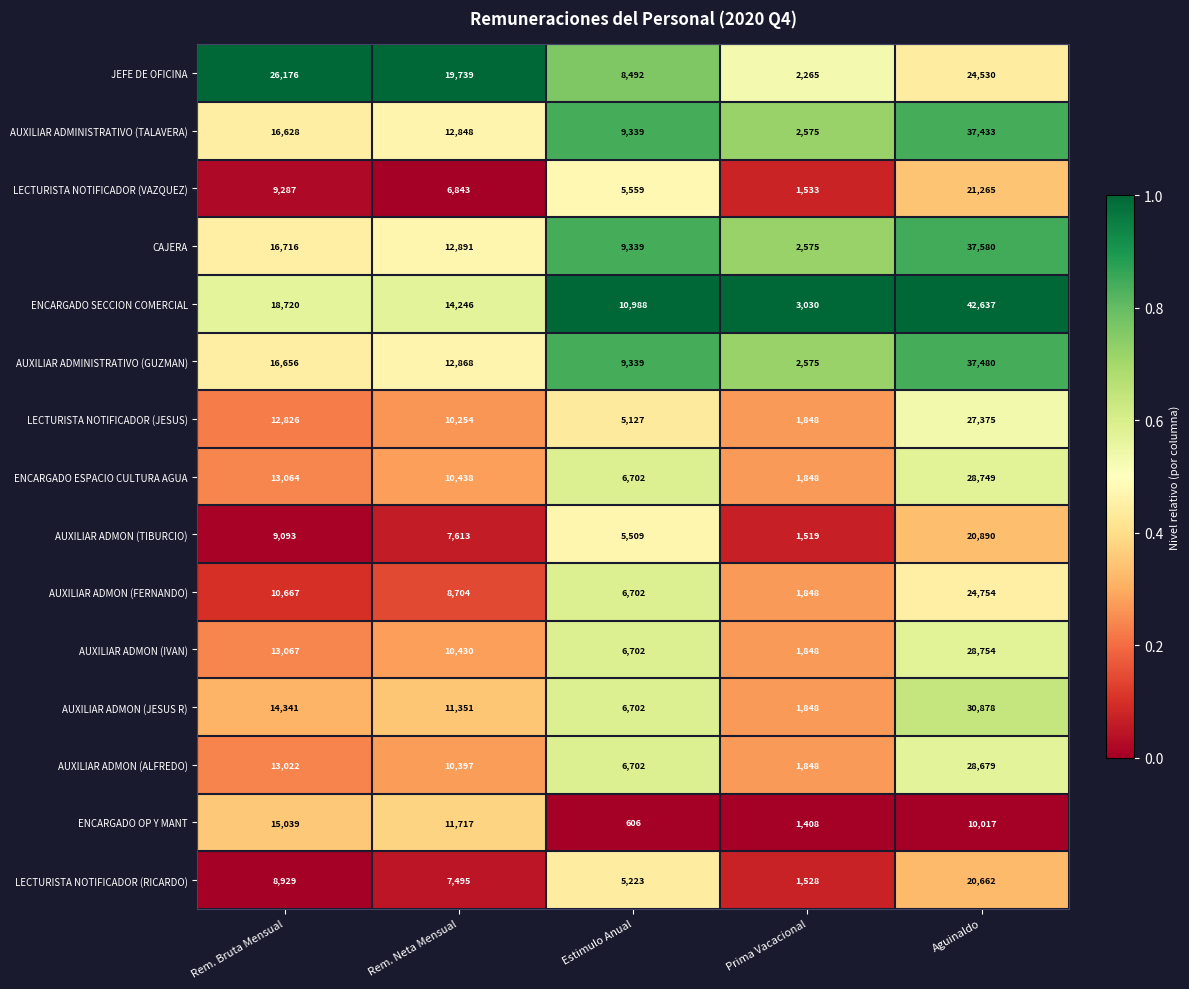

How many series are shown in this chart?

15